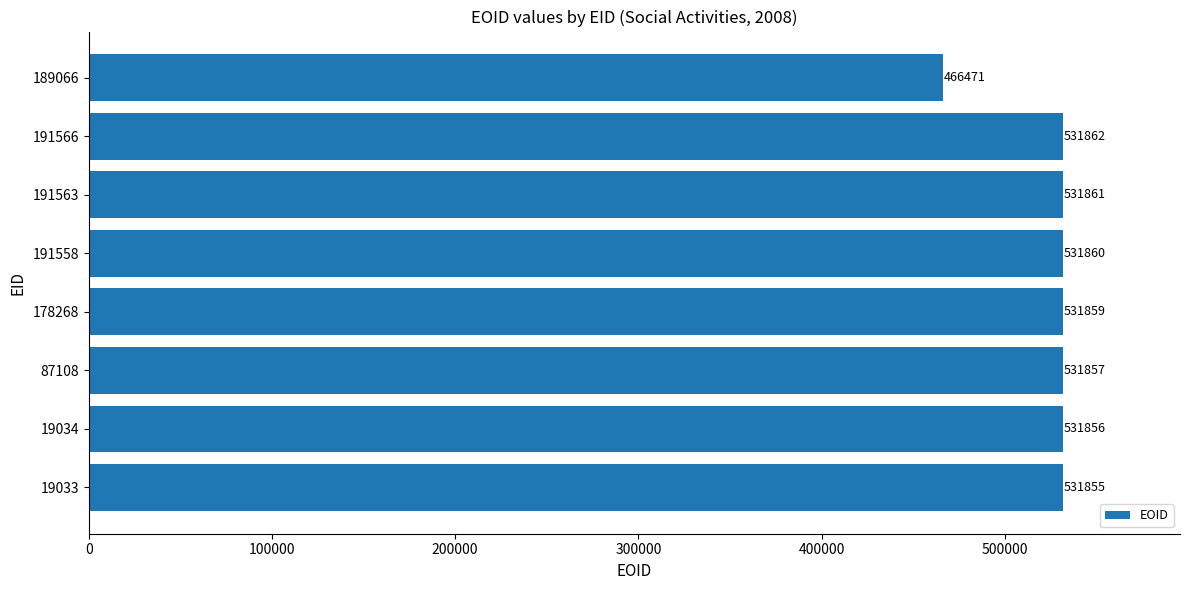

Does the chart contain any negative values?

No